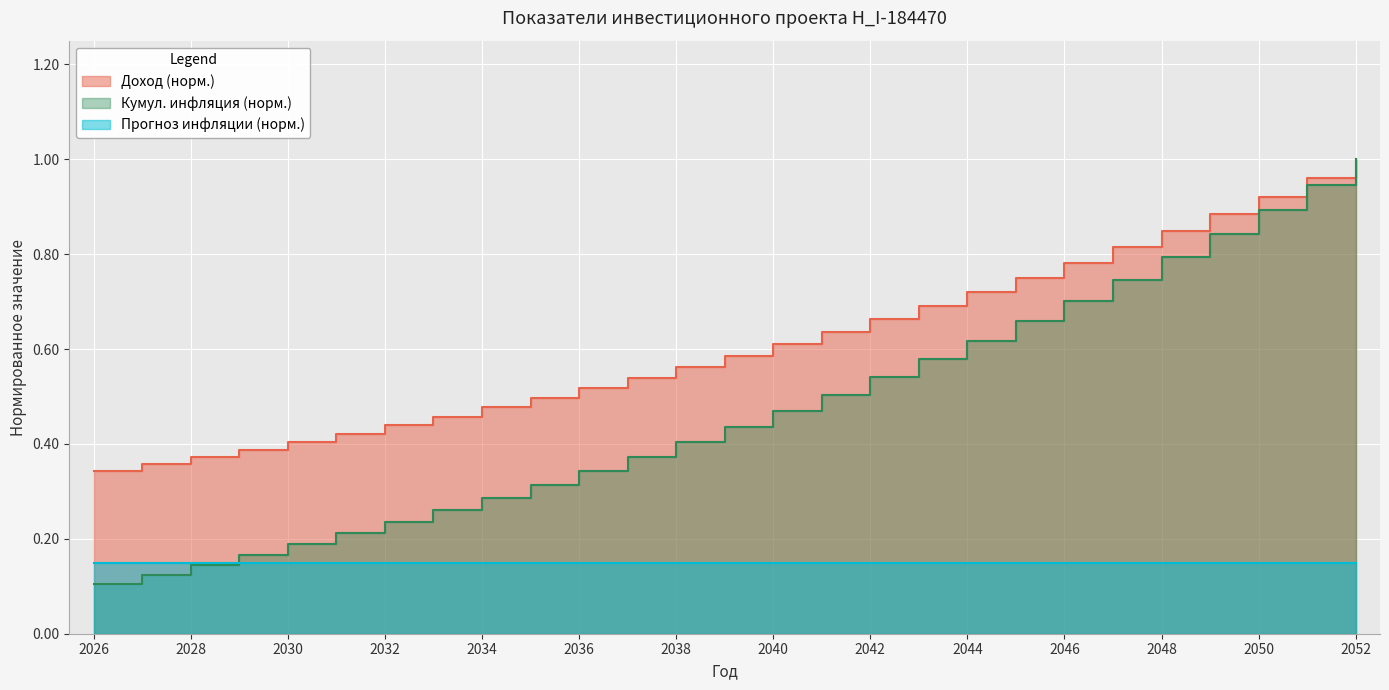

What is the value of the Доход point at the 21st from the left?

0.8